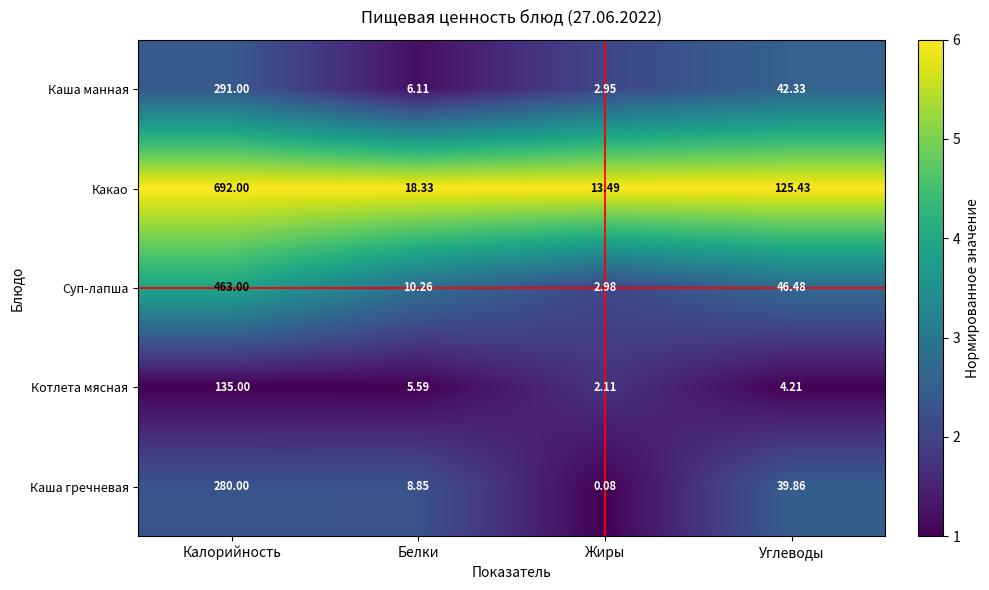

Is the value of Каша гречневая at Калорийность greater than the value of Суп-лапша at Белки?

Yes